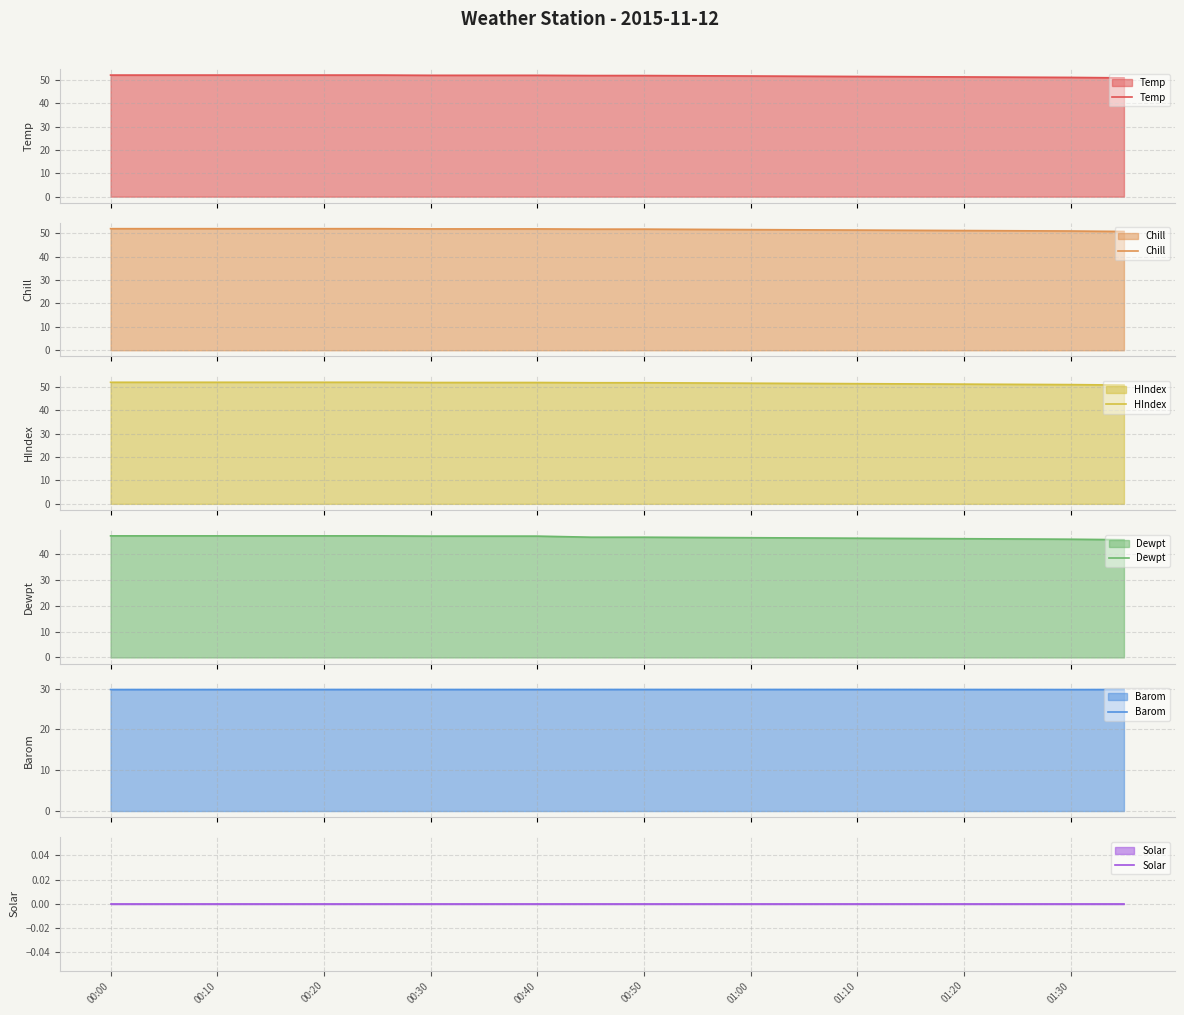

What is the minimum value for Temp?

50.8